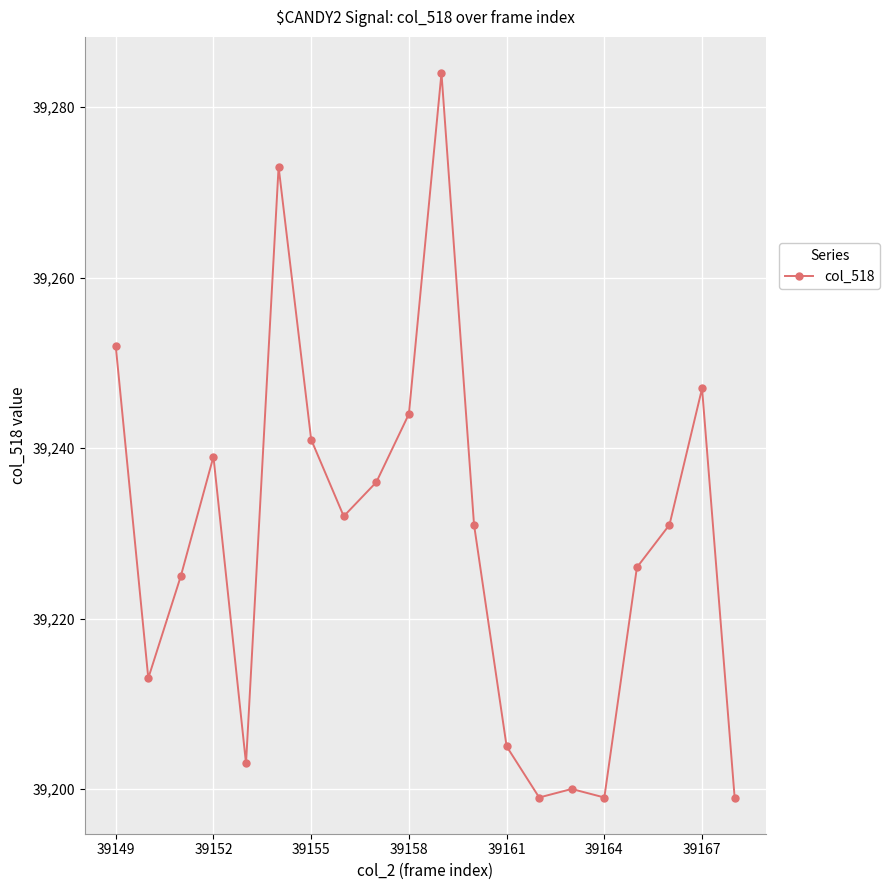

What is the smallest value displayed?

39199